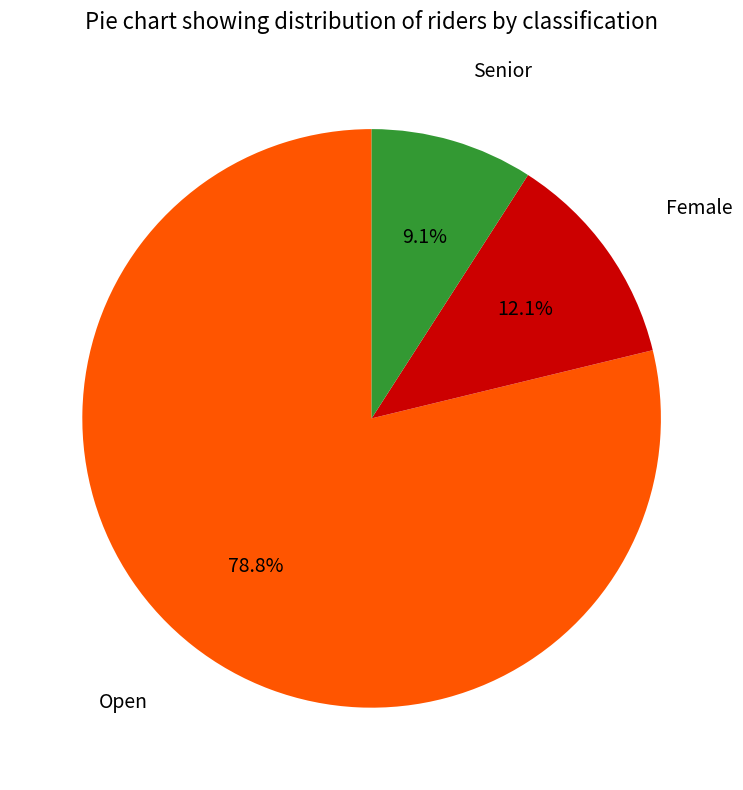

Does any single category account for the majority?

Yes